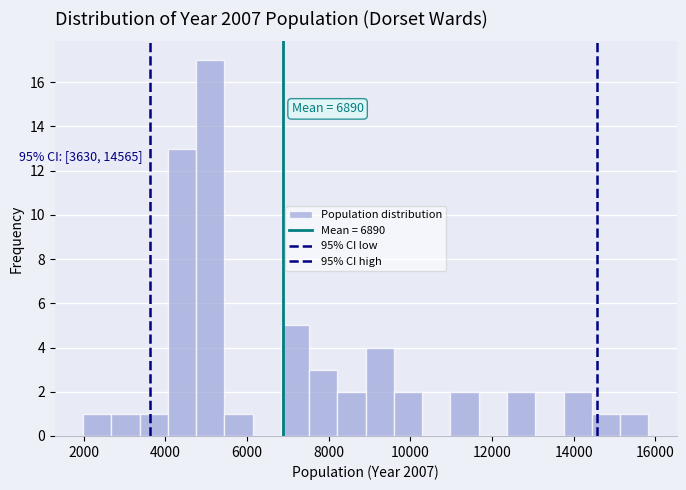

Around what value on the x-axis is the tallest bar? Give the approximate position of its centre, as read against the axis.

5000